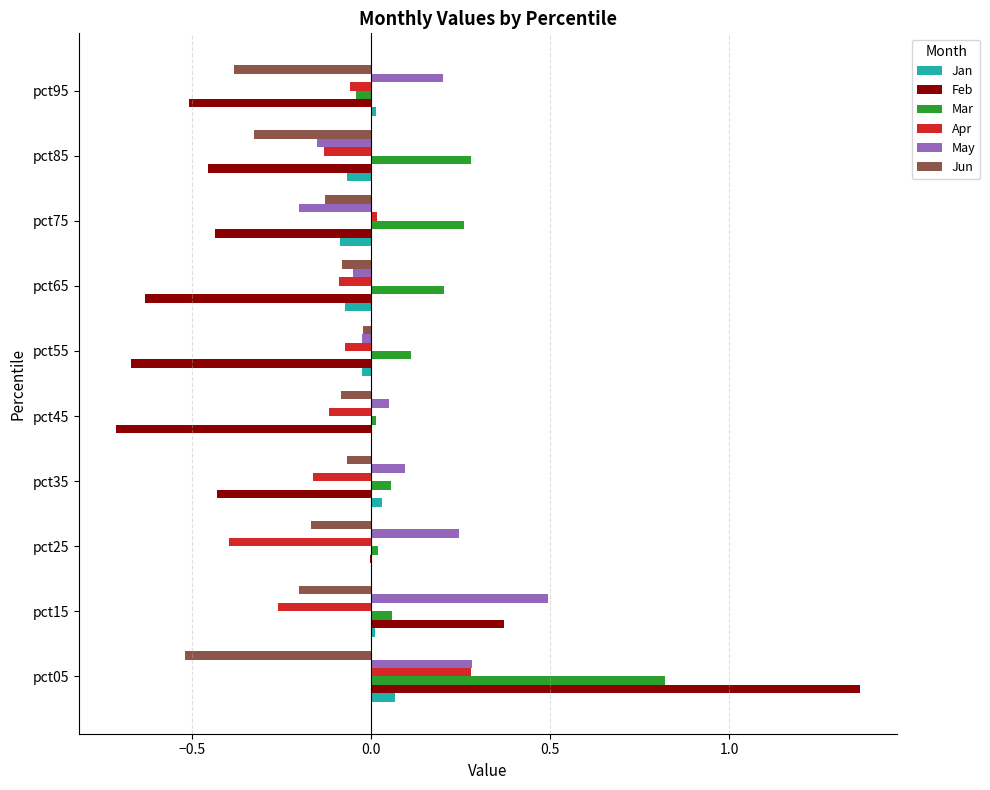

Which label corresponds to the largest value in the chart?

pct05